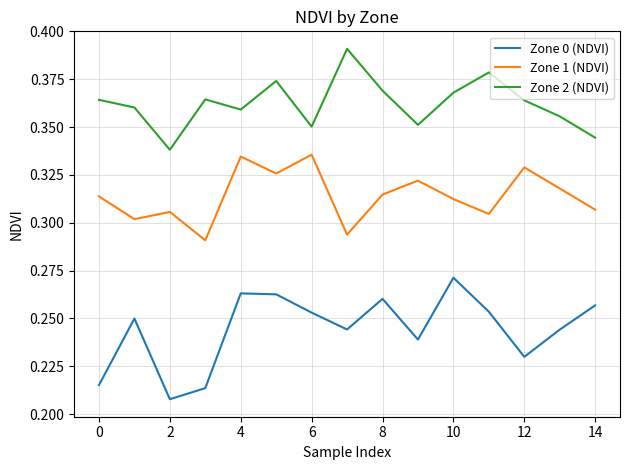

Which series has the widest spread of values?

Zone 0 (NDVI)